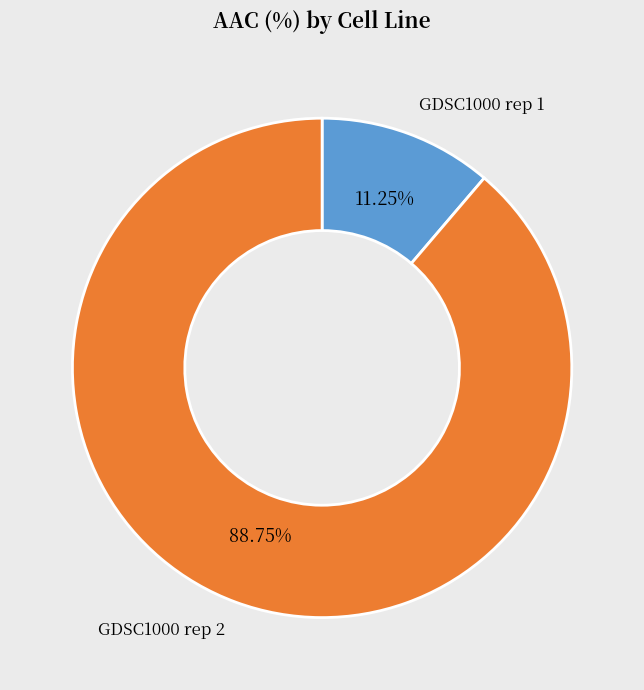

To the nearest percent, what is the average slice percentage?

50%